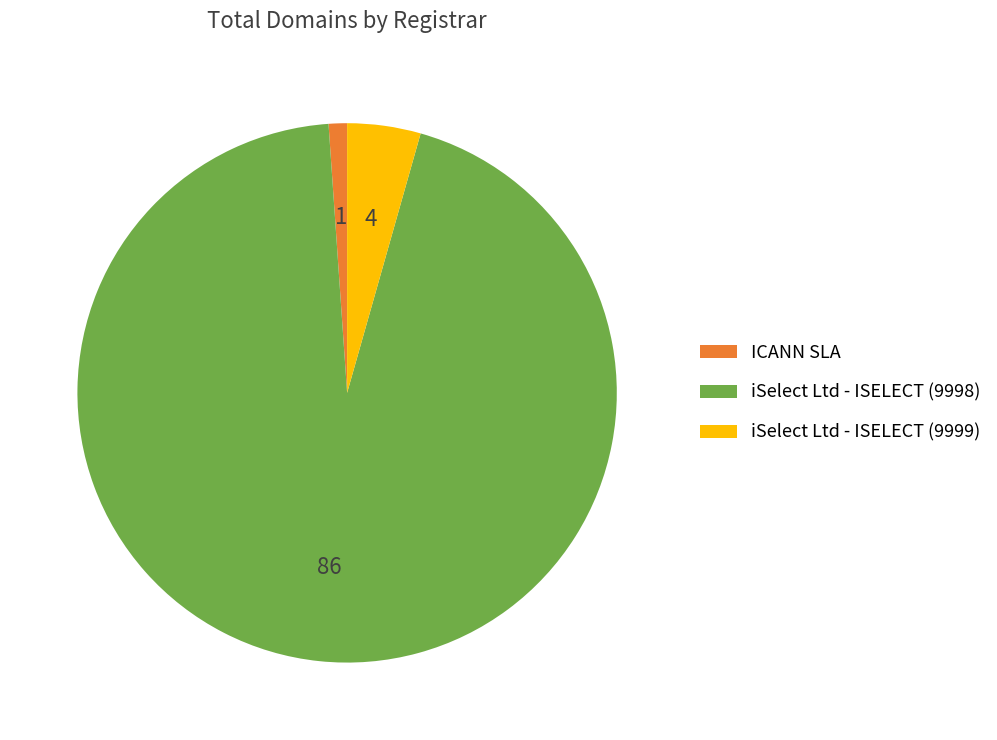

Is it true that ICANN SLA is 1% of the pie?

True